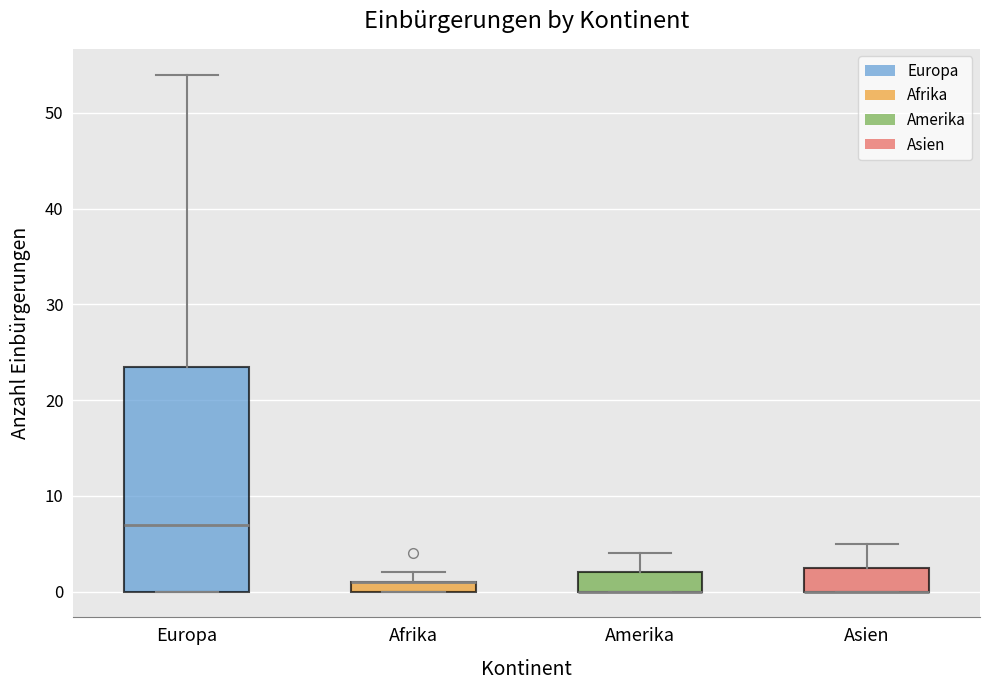

Comparing the boxes themselves (not the whiskers), which one is the tallest?

Europa